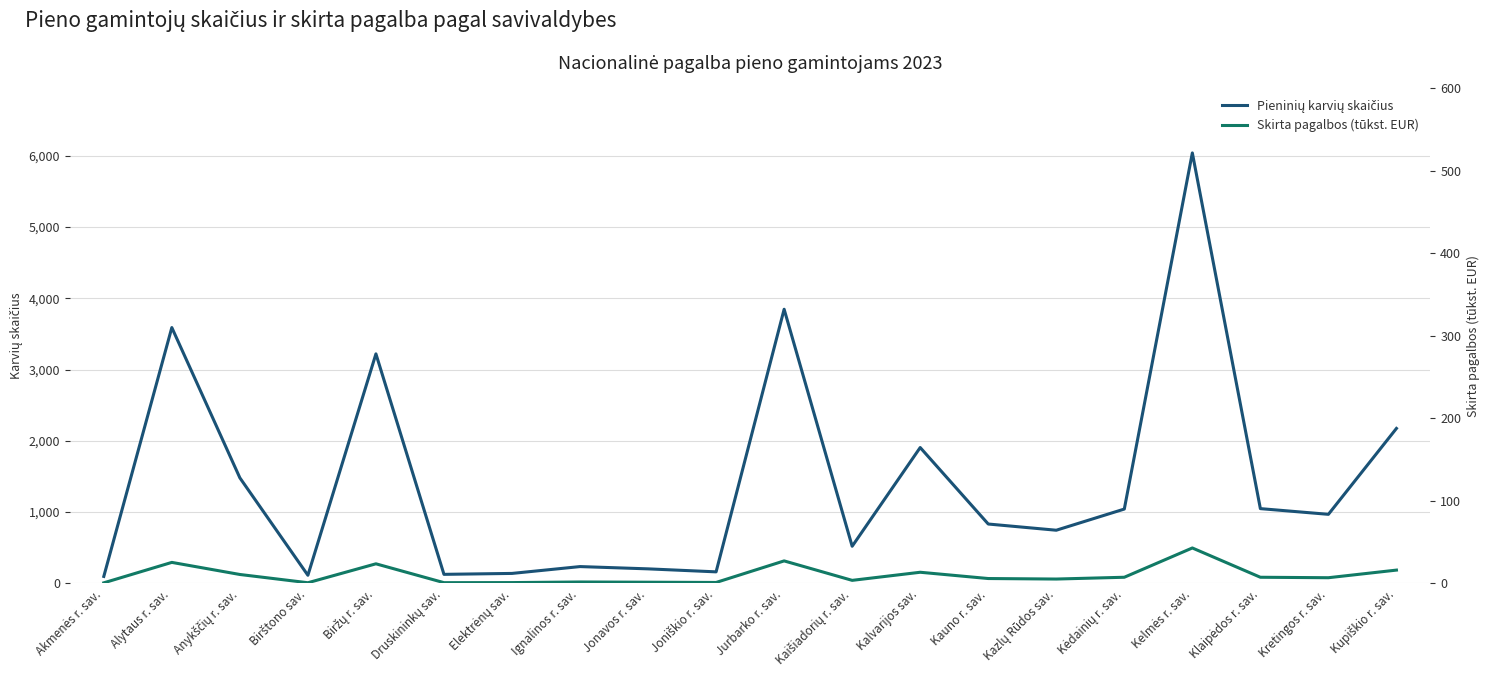

True or false: Pieninių karvių skaičius has more than 2 interior local peaks.

True